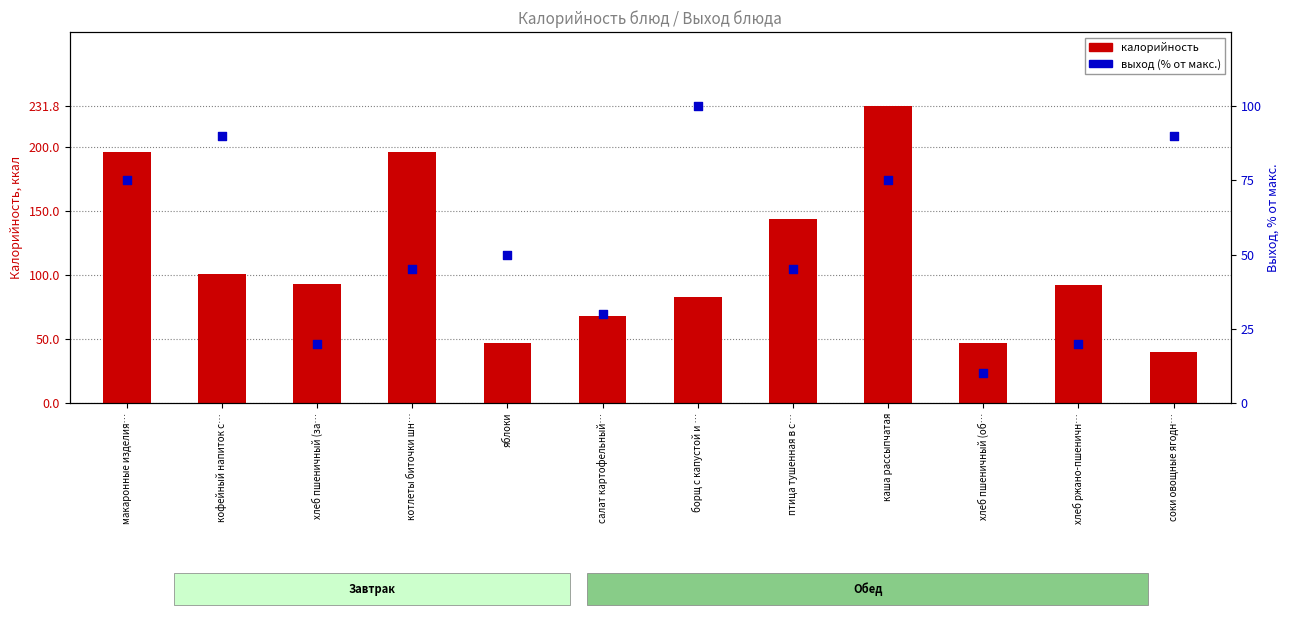

Which series has the largest total across all categories?

калорийность